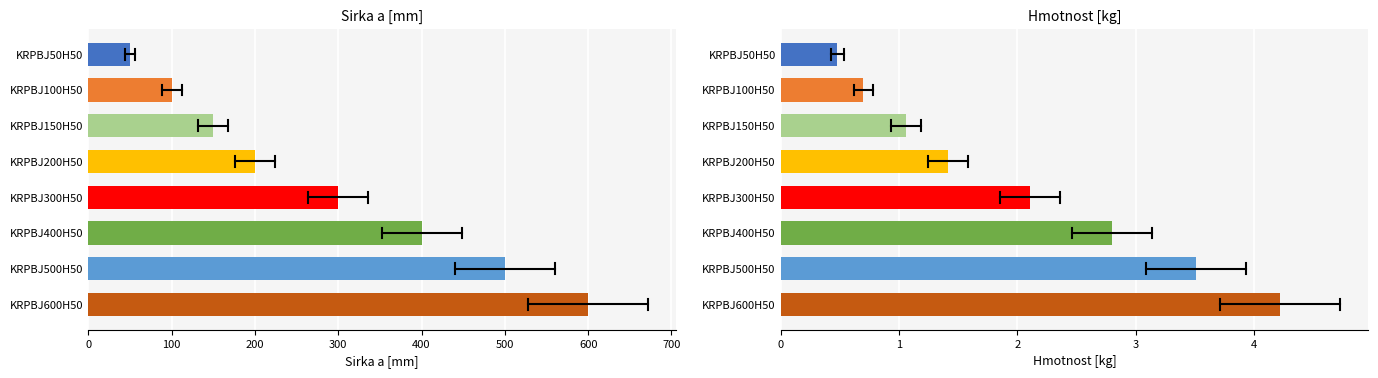

Is it true that Hmotnost [kg] equals 0.2 at KRPBJ100H50?

False